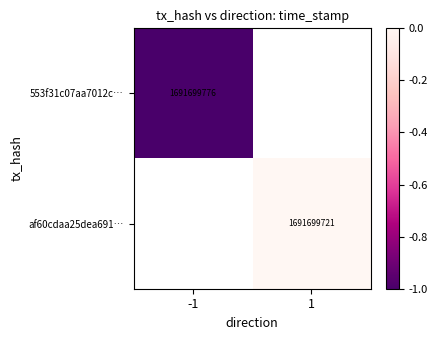

Is the value of 553f31c07aa7012c… at -1 greater than the value of af60cdaa25dea691… at 1?

Yes